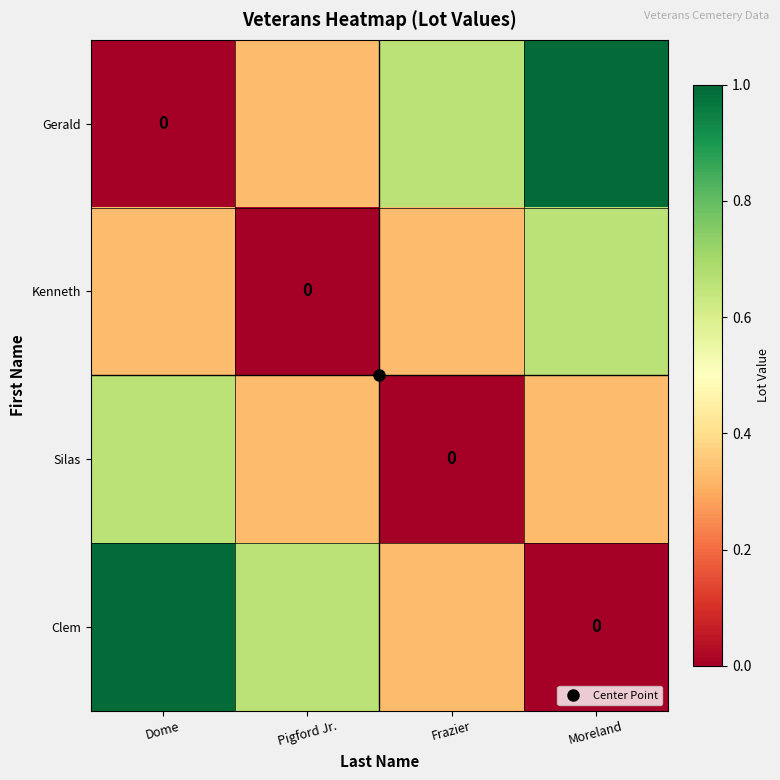

Which has a higher value, Moreland or Dome?

Moreland